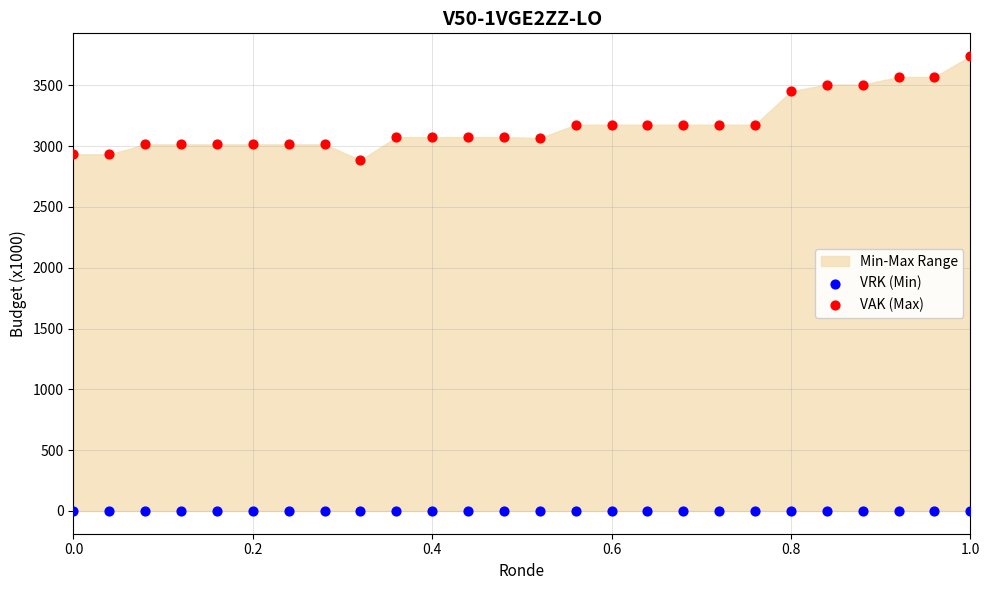

Across all series, what Y value is closest to 1870?

2885